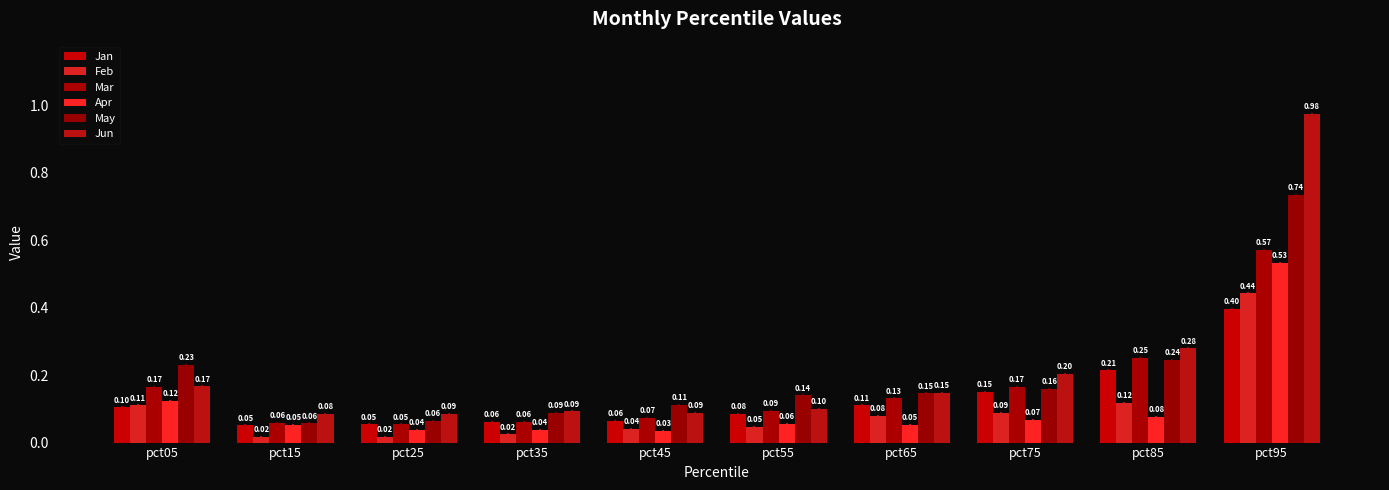

What are all the series names shown in the legend?

Jan, Feb, Mar, Apr, May, Jun